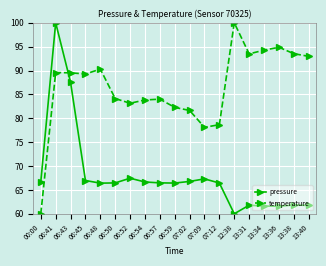

Rank the series at 07:02 from lowest to highest value.

pressure, temperature